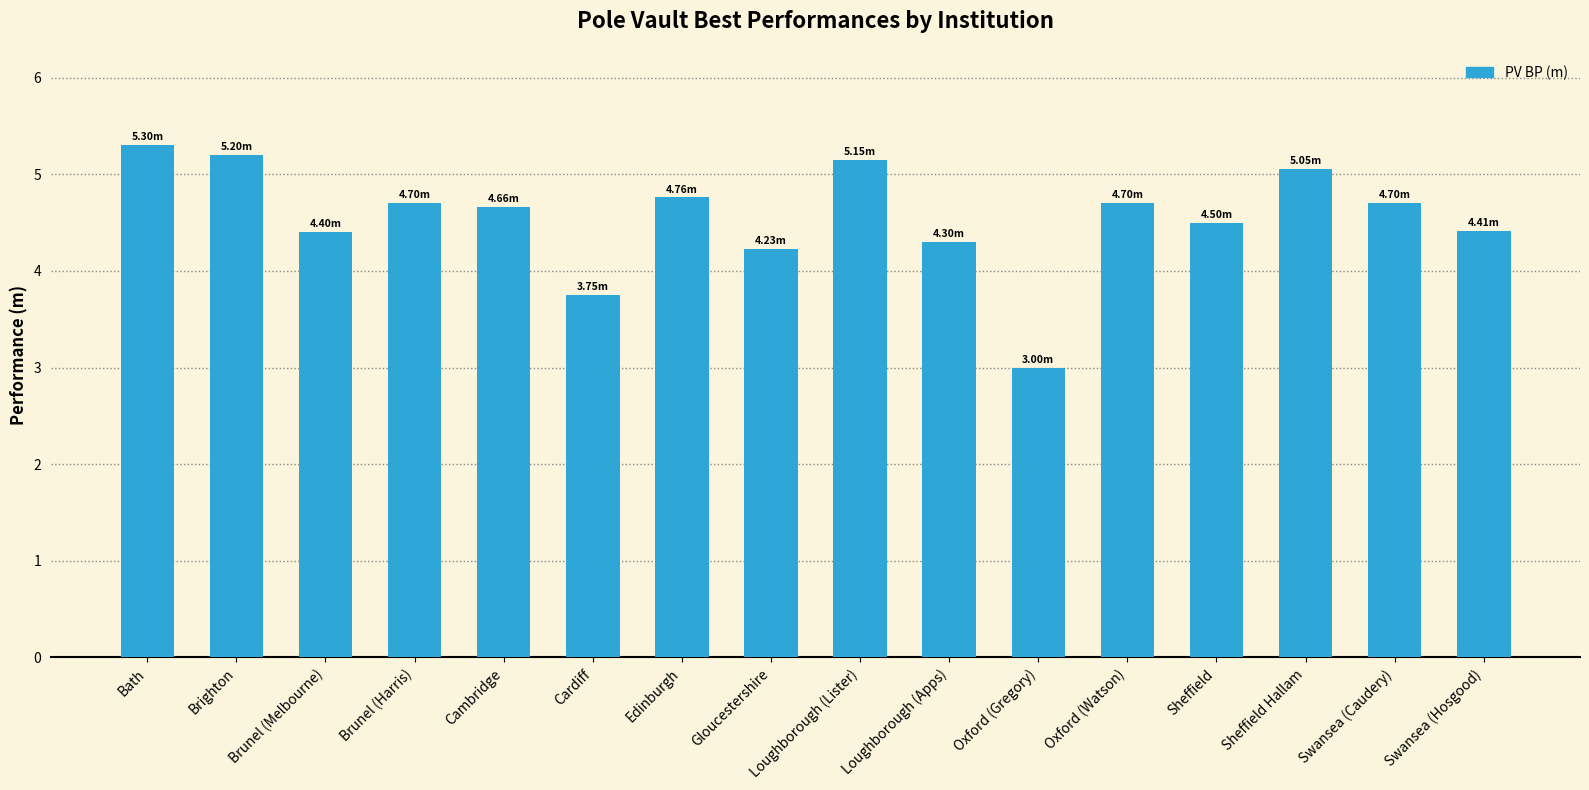

What is the label of the 11th bar from the left?

Oxford (Gregory)